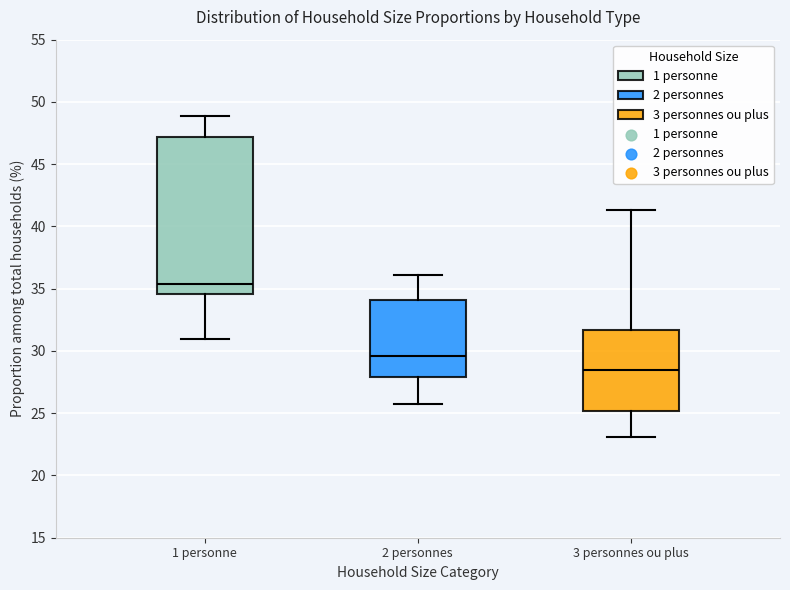

Comparing the boxes themselves (not the whiskers), which one is the tallest?

1 personne